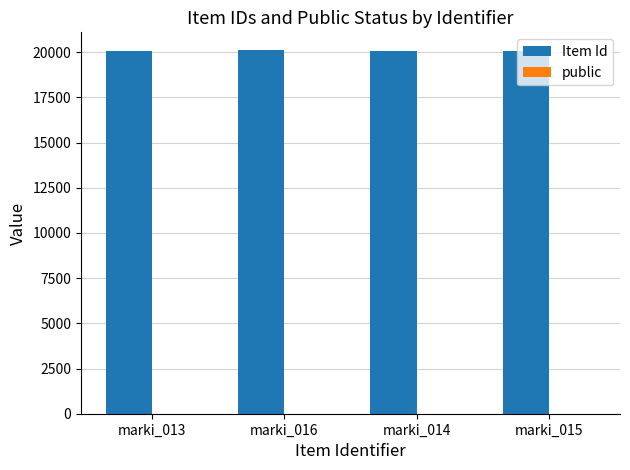

Are the bars horizontal?

No